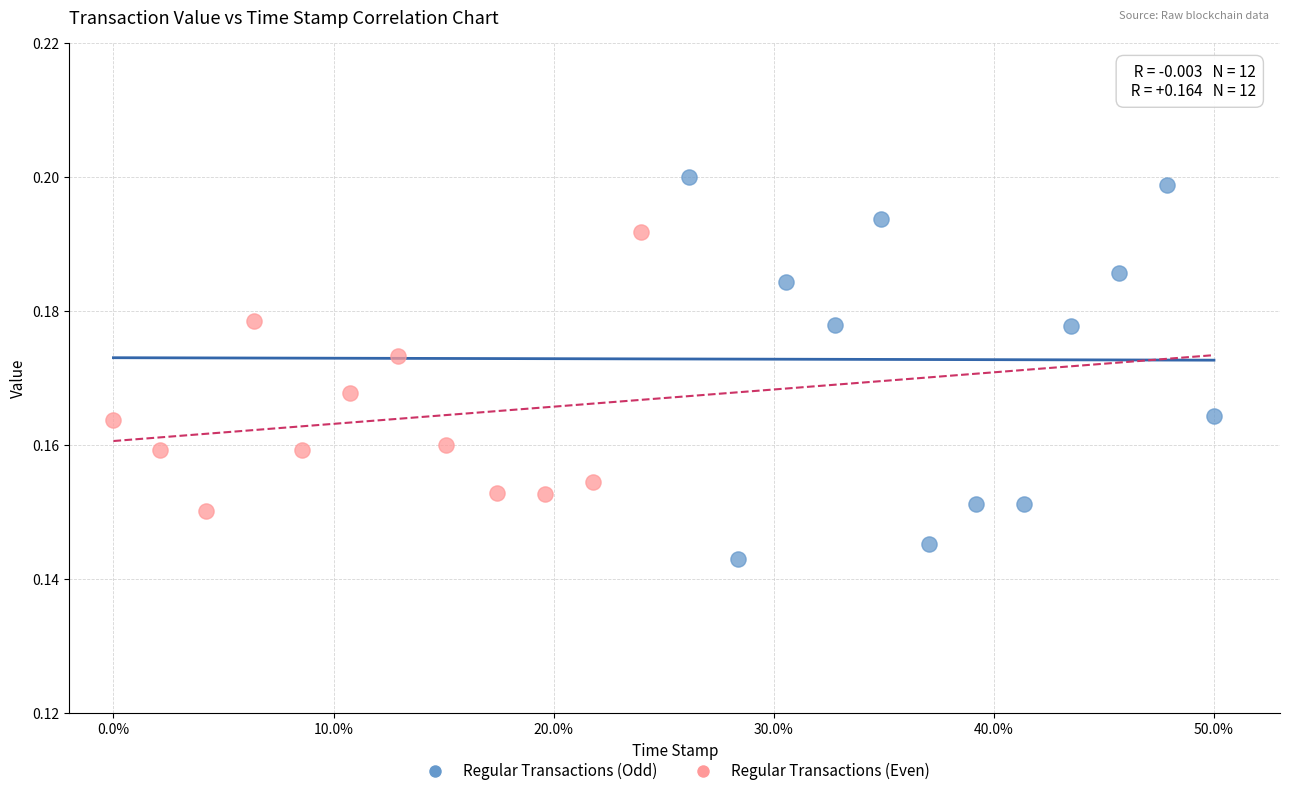

Which series reaches the maximum Y coordinate?

Regular Transactions (Odd)